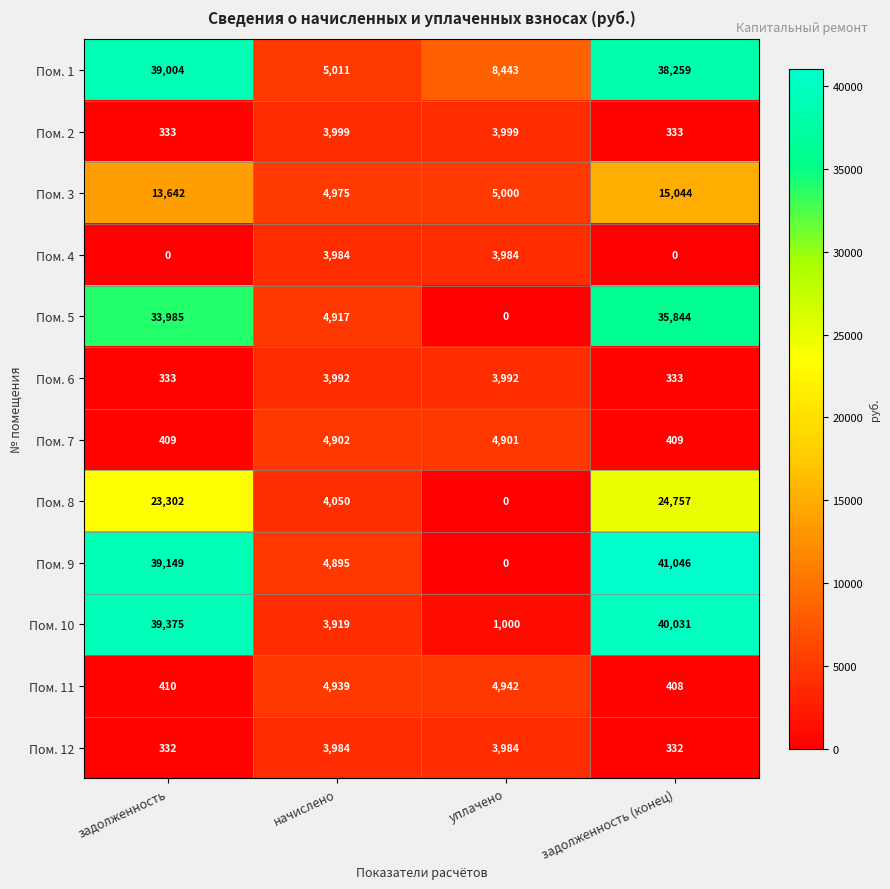

The Пом. 11 series shows 3021 at уплачено. True or false?

False